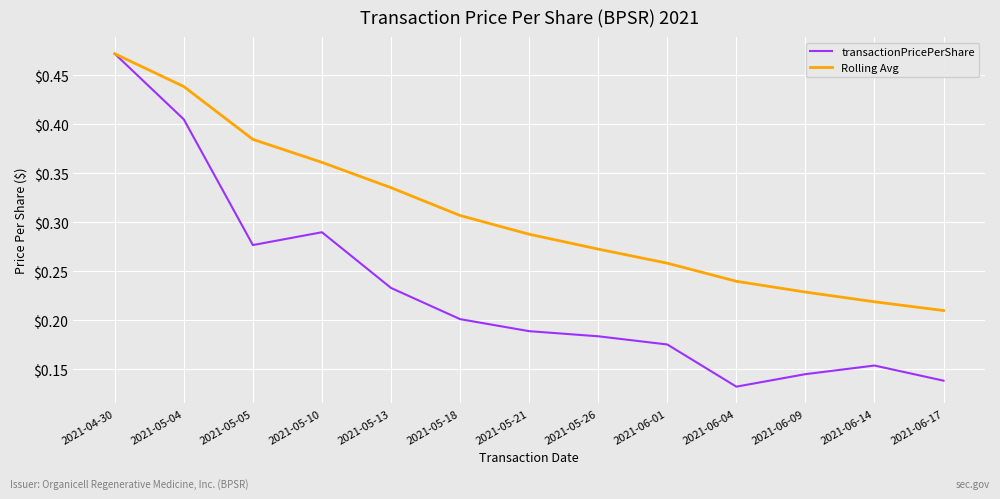

Which series has the largest total across all categories?

Rolling Avg